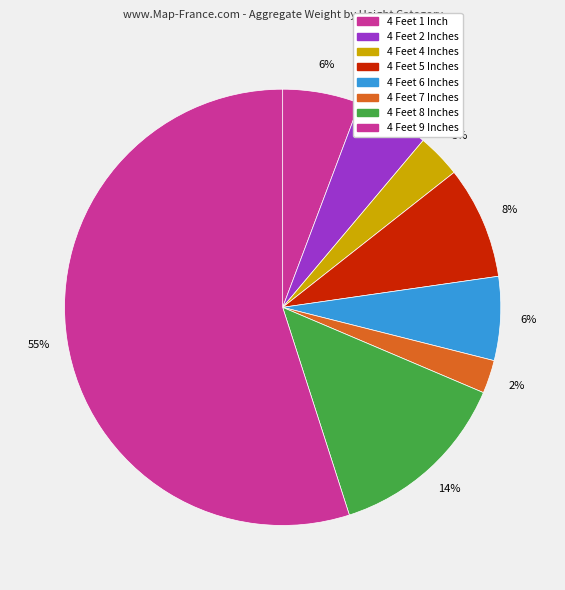

Rank the categories by value from highest to lowest.

4 Feet 9 Inches, 4 Feet 8 Inches, 4 Feet 5 Inches, 4 Feet 6 Inches, 4 Feet 1 Inch, 4 Feet 2 Inches, 4 Feet 4 Inches, 4 Feet 7 Inches